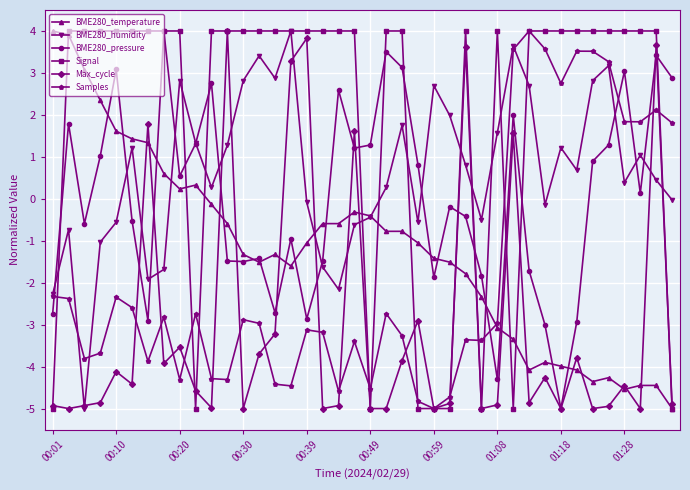

How many series are shown in this chart?

6